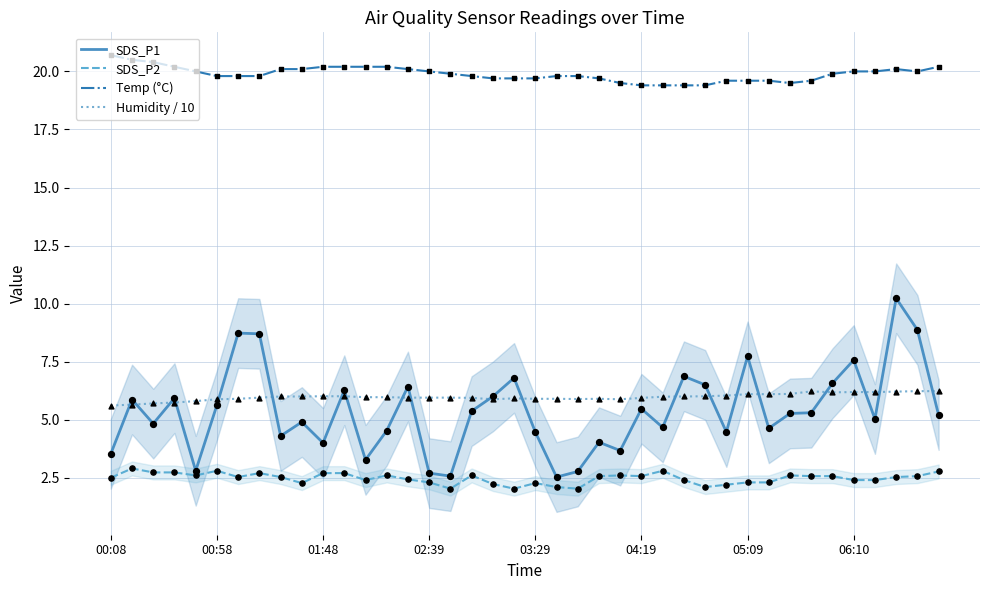

What is the maximum value for SDS_P2?

2.9